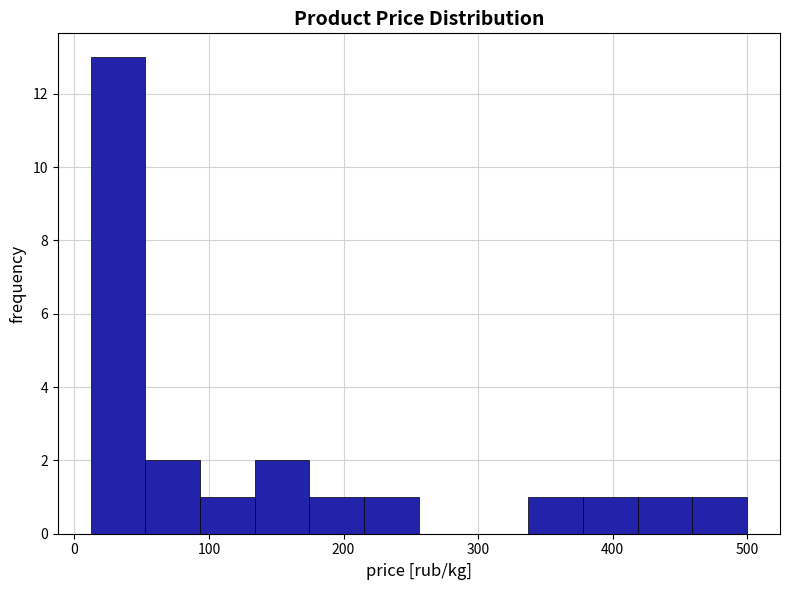

Which range on the x-axis has the tallest bar?

10 to 50